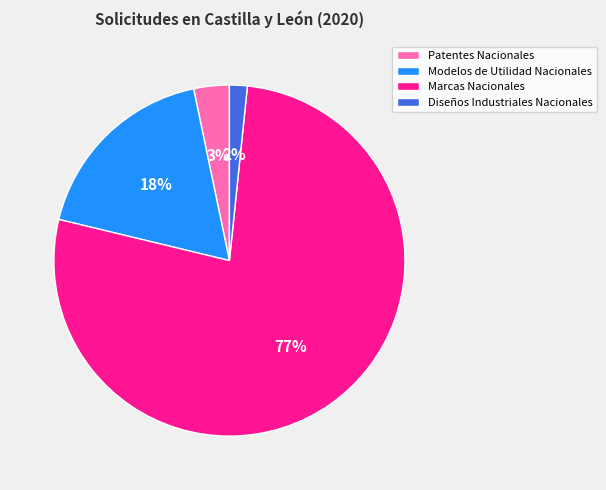

Rank the categories by value from lowest to highest.

Diseños Industriales Nacionales, Patentes Nacionales, Modelos de Utilidad Nacionales, Marcas Nacionales